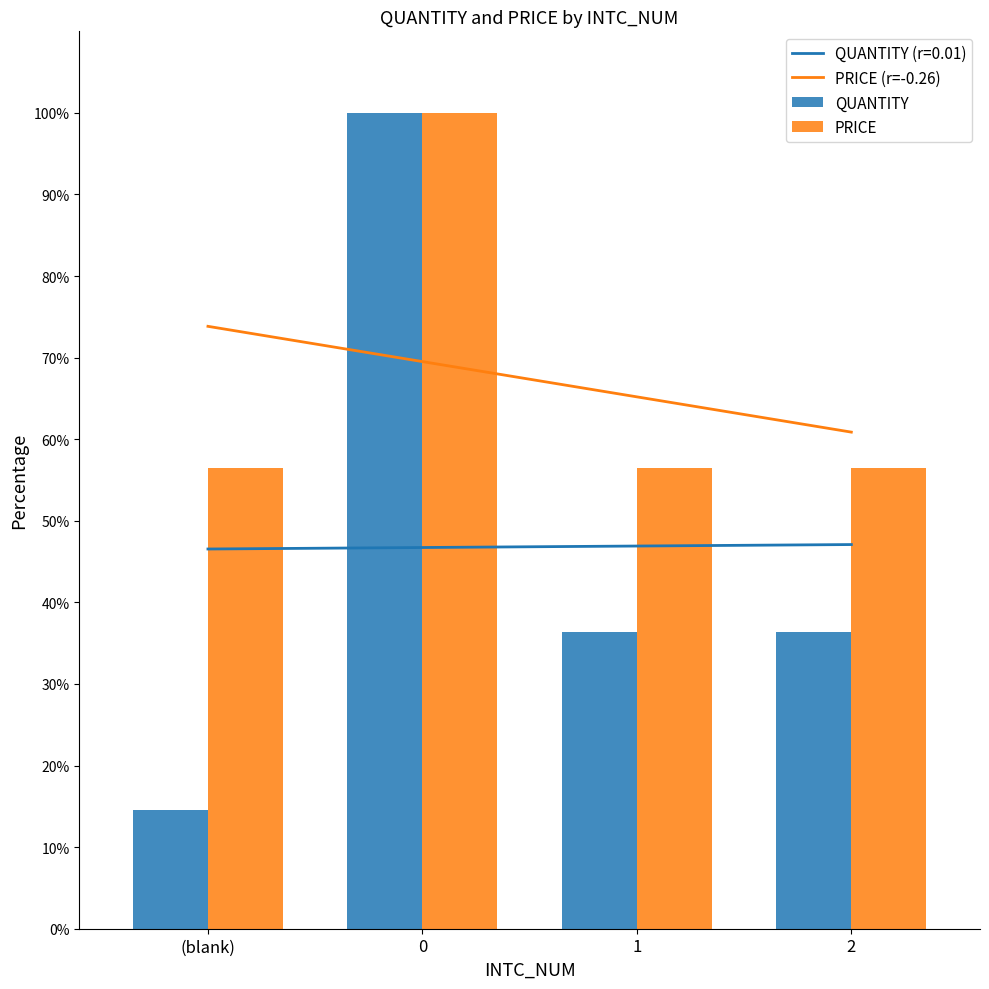

At which label does PRICE (r=-0.26) reach its peak?

(blank)